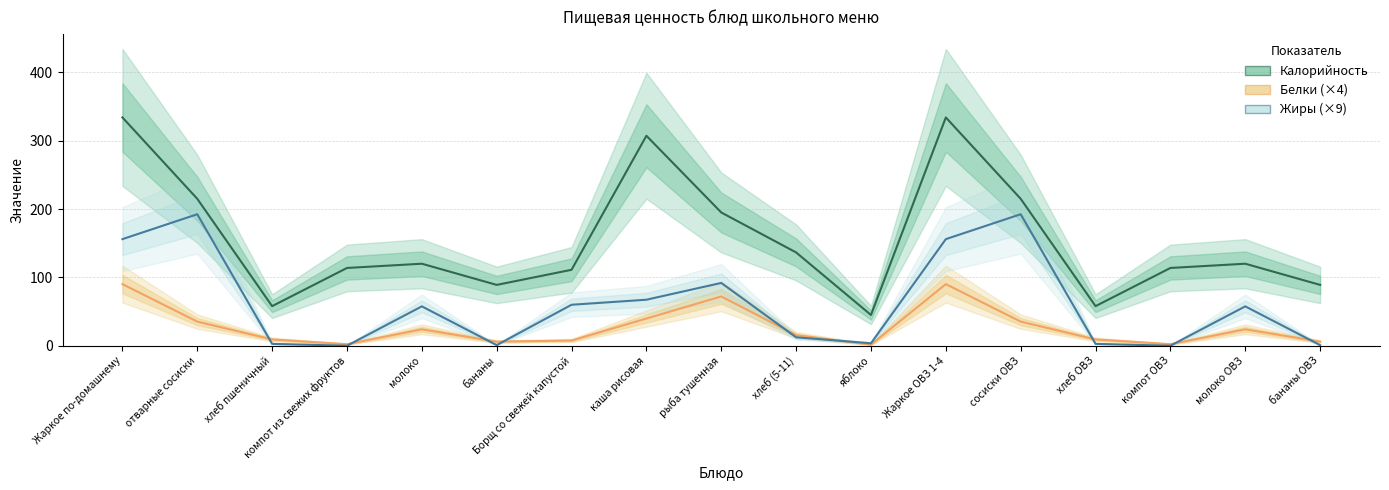

Rank the categories by Белки (×4) value from lowest to highest.

яблоко, компот из свежих фруктов, компот ОВЗ, бананы, бананы ОВЗ, Борщ со свежей капустой, хлеб пшеничный, хлеб ОВЗ, хлеб (5-11), молоко, молоко ОВЗ, отварные сосиски, сосиски ОВЗ, каша рисовая, рыба тушенная, Жаркое по-домашнему, Жаркое ОВЗ 1-4